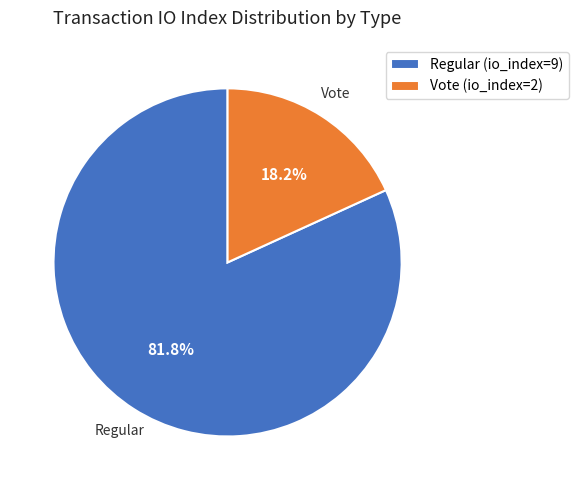

To the nearest percent, what is the difference between the largest and smallest slice percentages?

64%